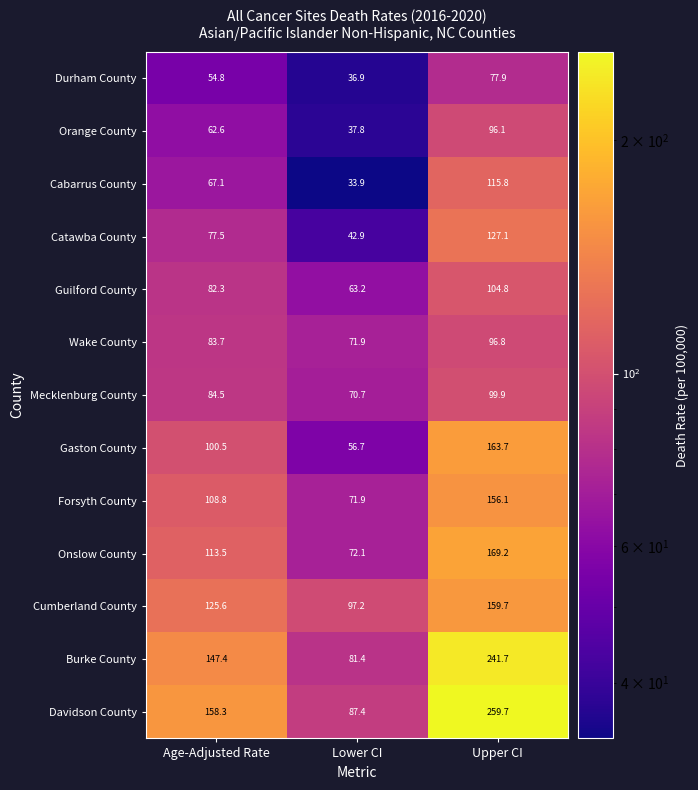

Is the value of Onslow County at Lower CI greater than the value of Burke County at Age-Adjusted Rate?

No